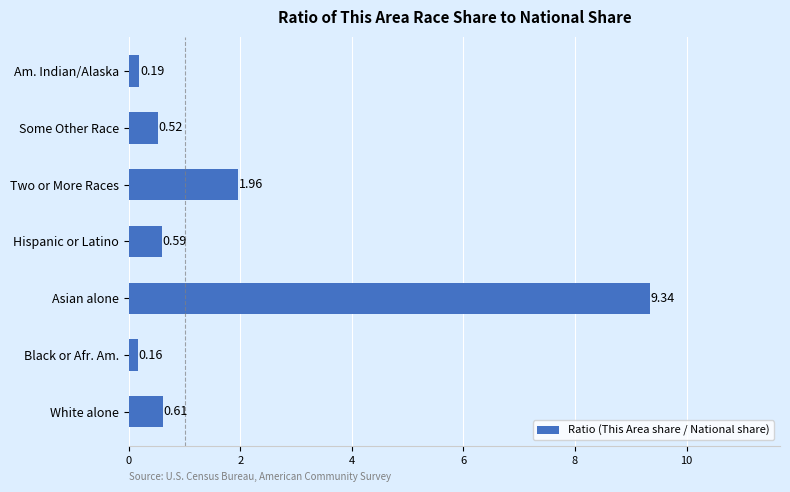

Rank the categories by value from lowest to highest.

Black or Afr. Am., Am. Indian/Alaska, Some Other Race, Hispanic or Latino, White alone, Two or More Races, Asian alone